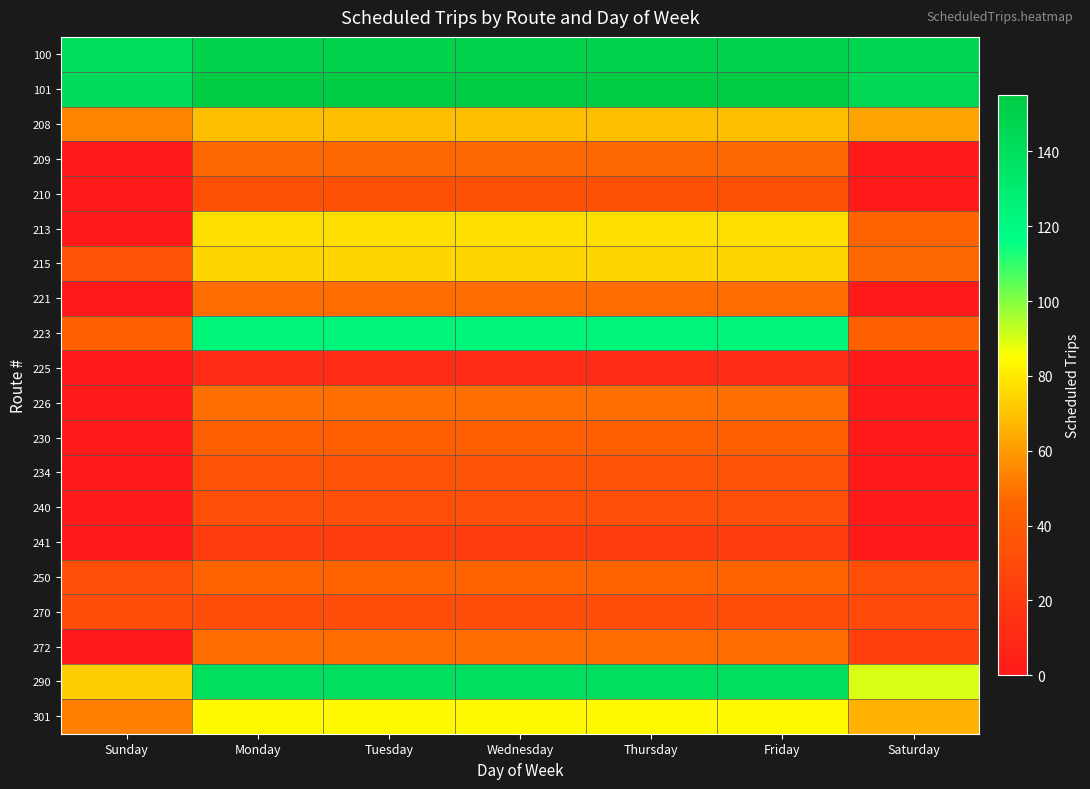

At which category is the sum across all series the highest?

Monday